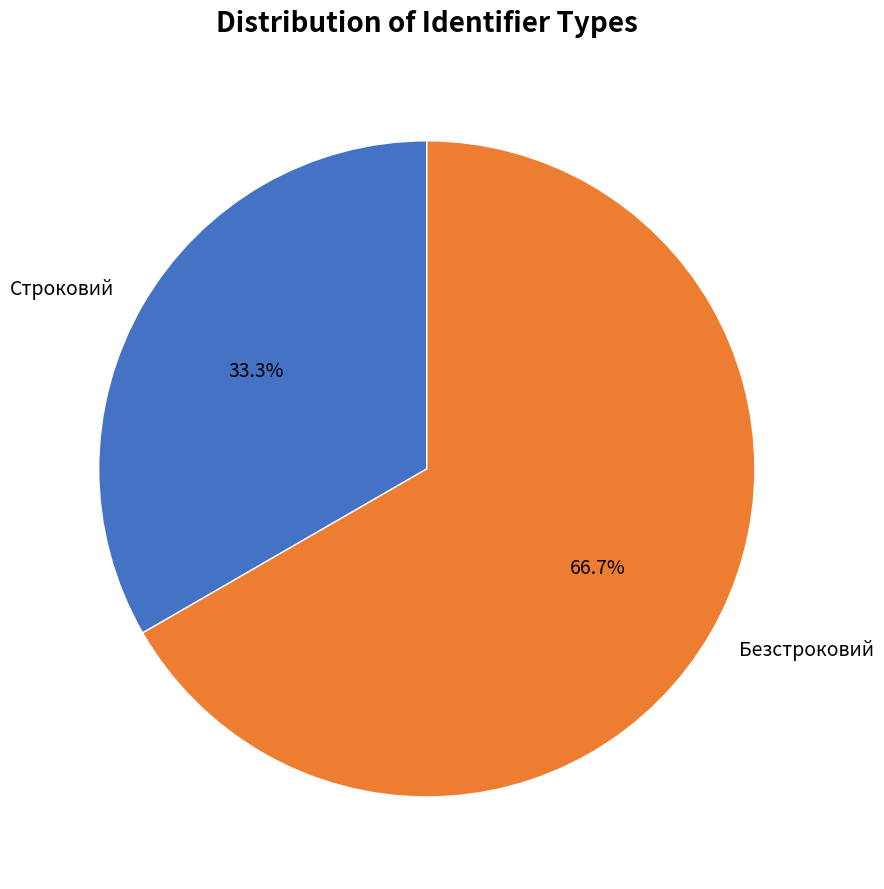

What is the ratio of the value at Безстроковий to the value at Строковий?

2.0